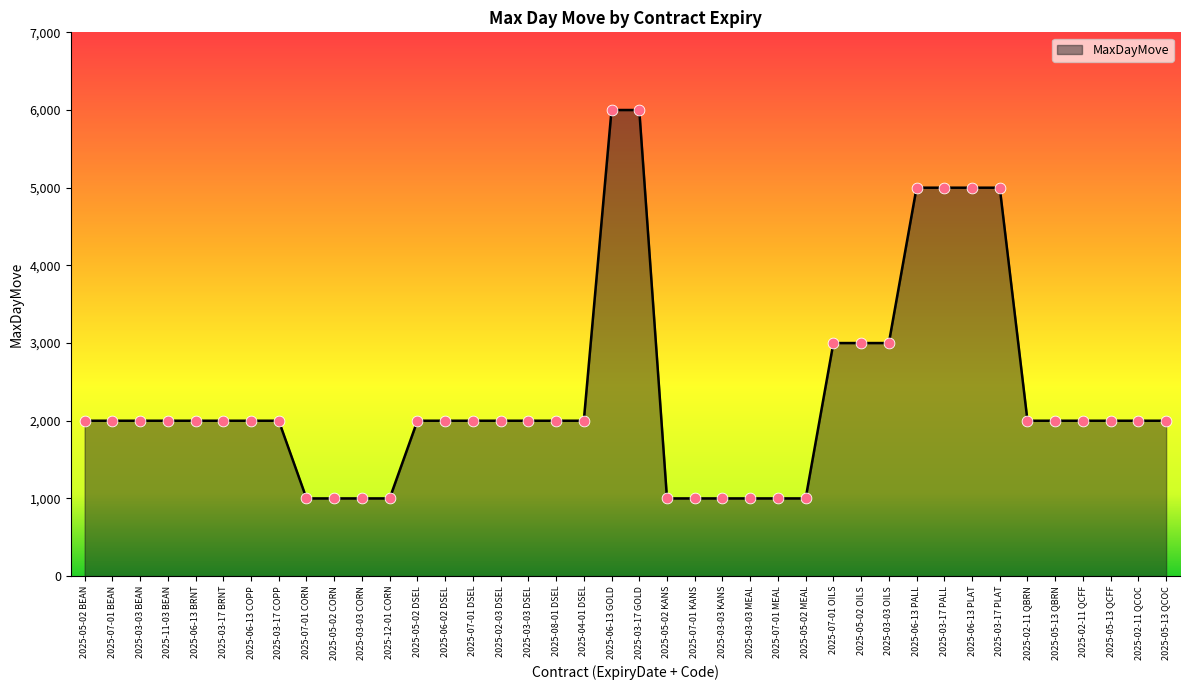

What is the ratio of the value at 2025-03-03 MEAL to the value at 2025-12-01 CORN?

1.0